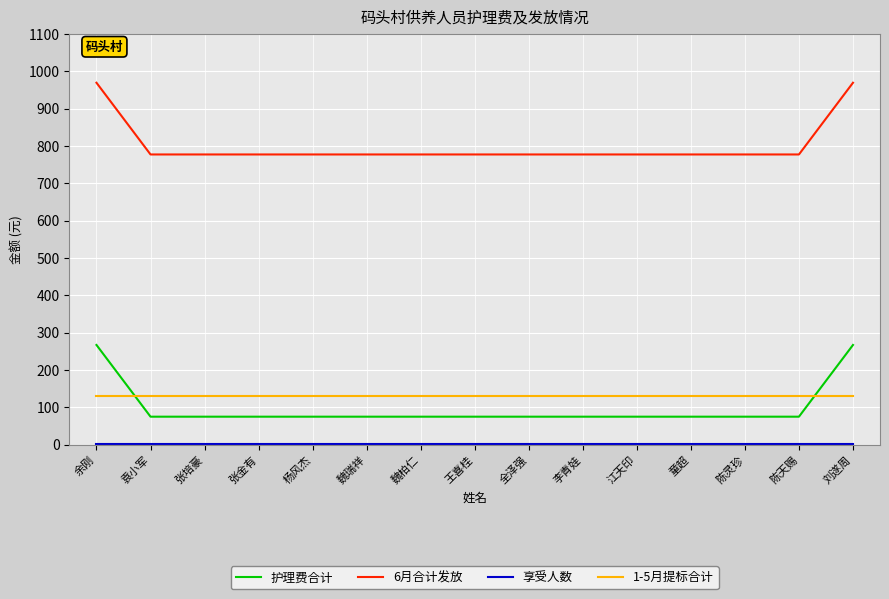

What value does the 6月合计发放 series have at 江天印?

777